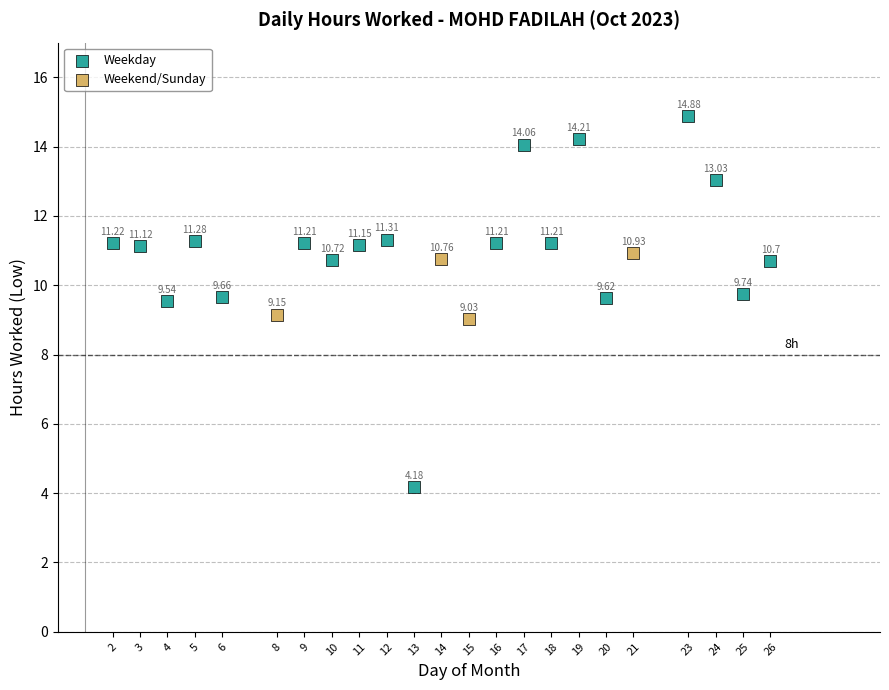

Which series reaches the minimum Y coordinate?

Weekday